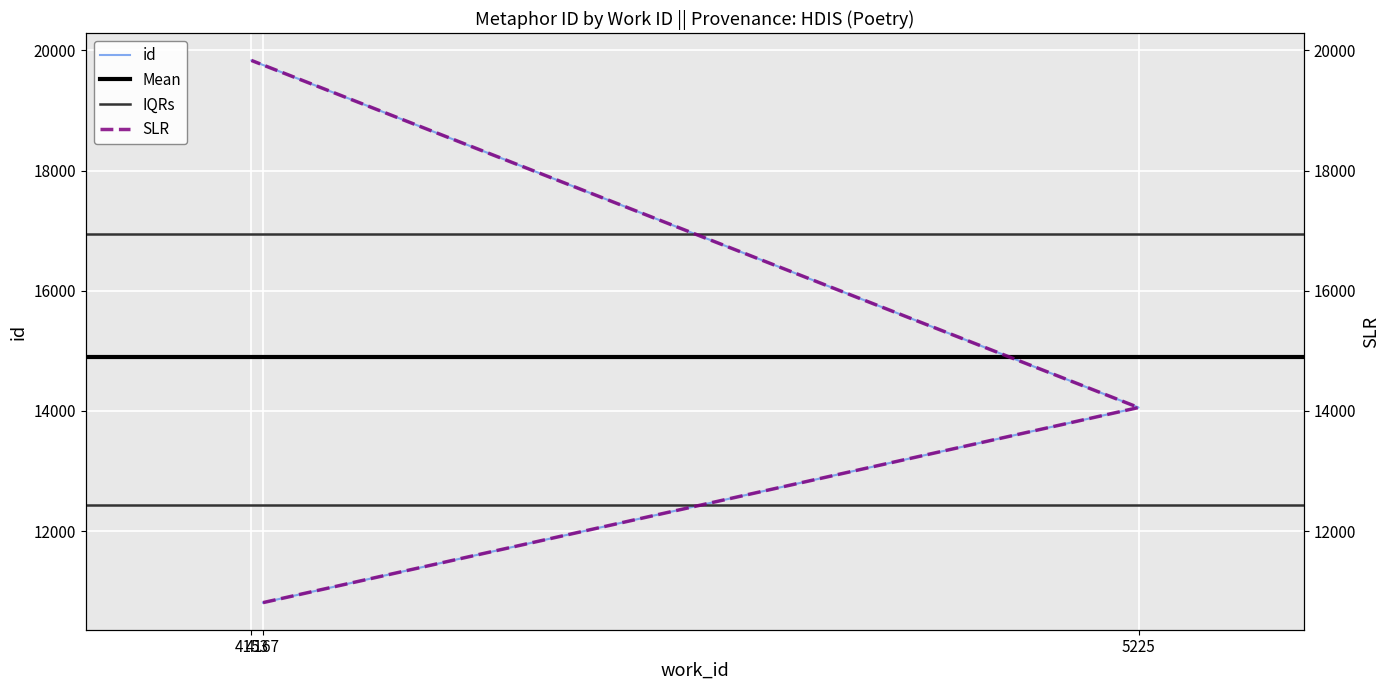

Between 4167 and 5225, which is larger?

5225